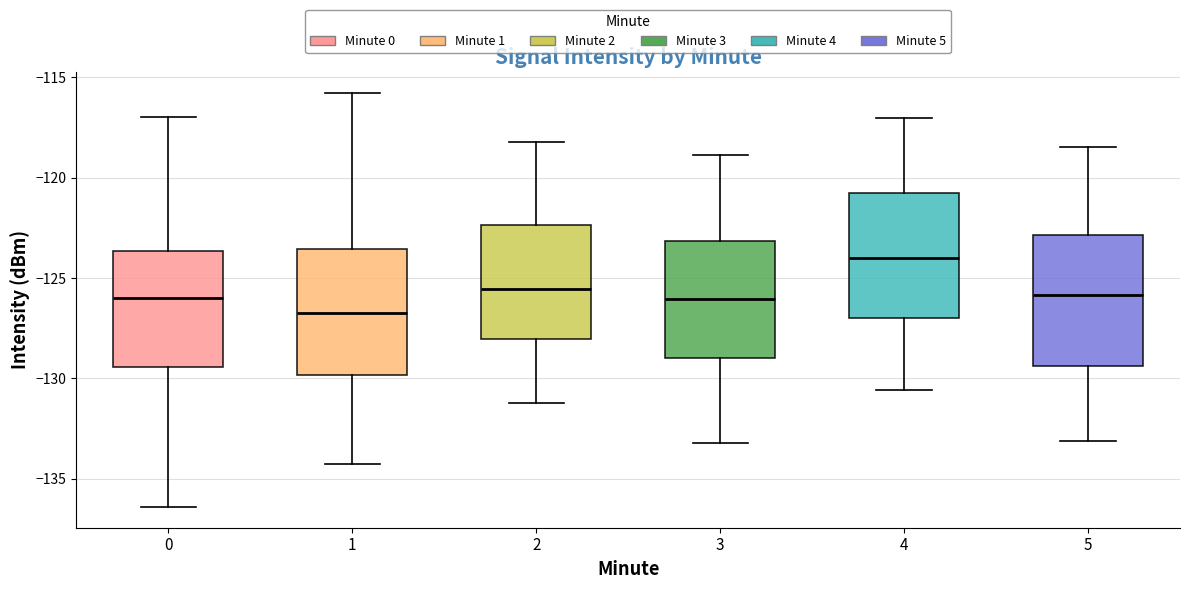

Where does the lower whisker of the box at x = 1 end on the y-axis? The values are not printed on the chart, so give them approximately, as read against the axis.

-134.0